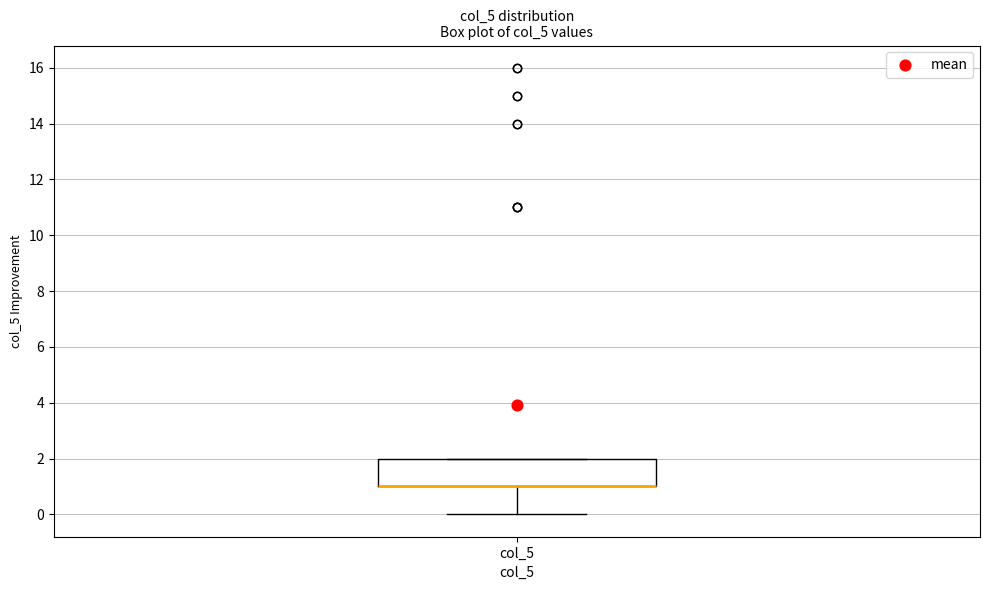

Read this box plot against the y-axis: the position of the median line, the range covered by the box, and the ends of both whiskers. The values are not printed on the chart, so give them approximately, as read against the axis.

median 1 (drawn on the box's lower edge), box 1 to 2, whiskers 0 to 2